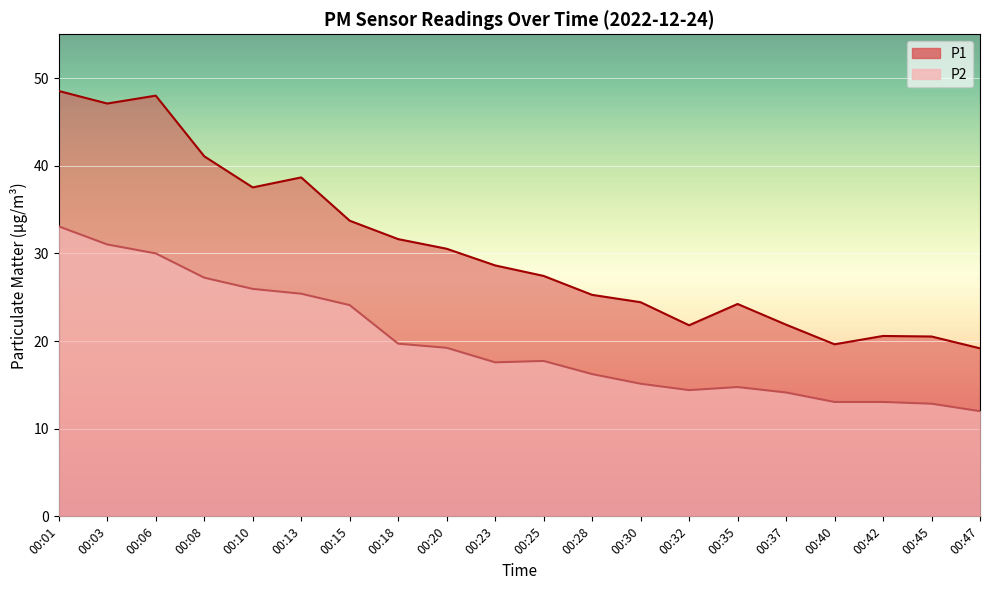

What is the minimum value for P2?

12.0